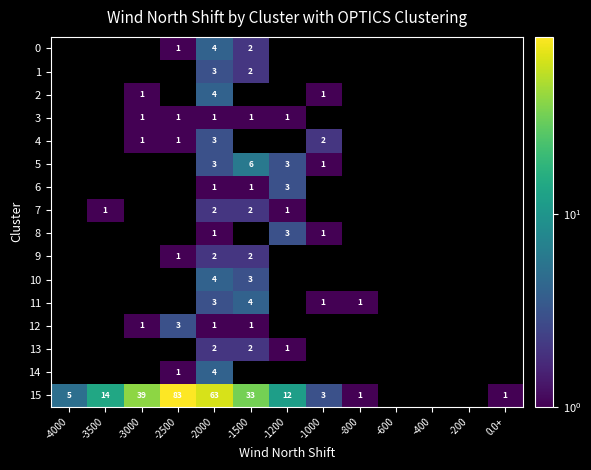

Is the value of 13 at -2000 greater than the value of 6 at -1200?

No